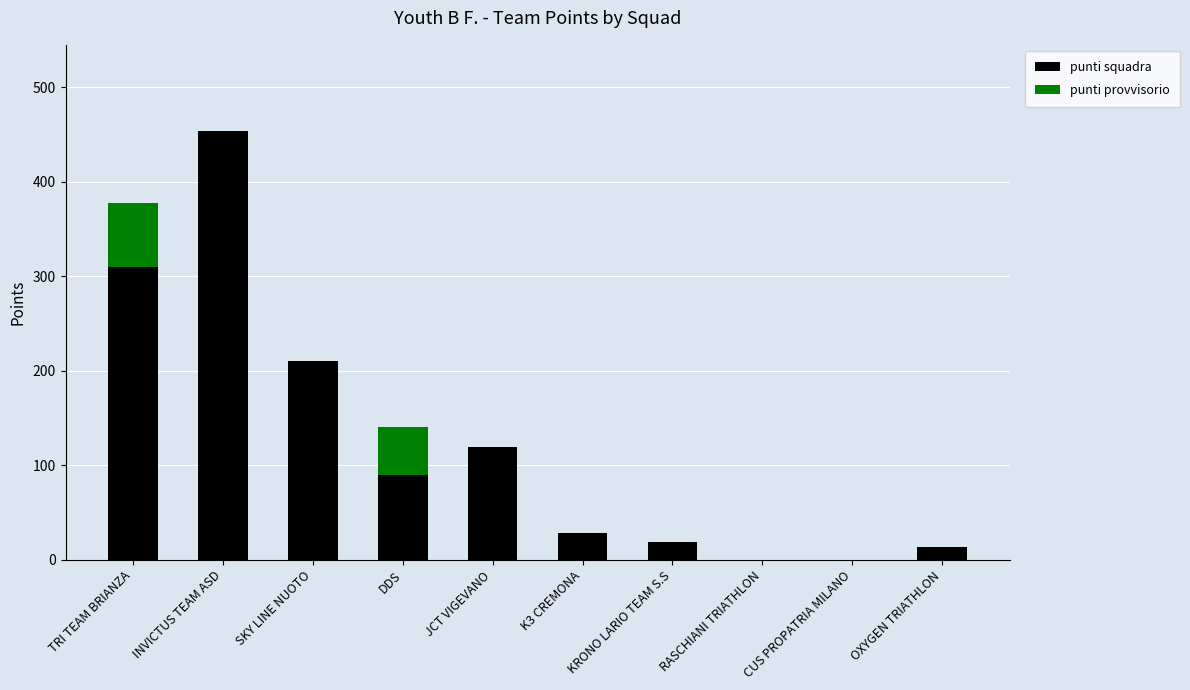

What value does the punti squadra series have at DDS?

90